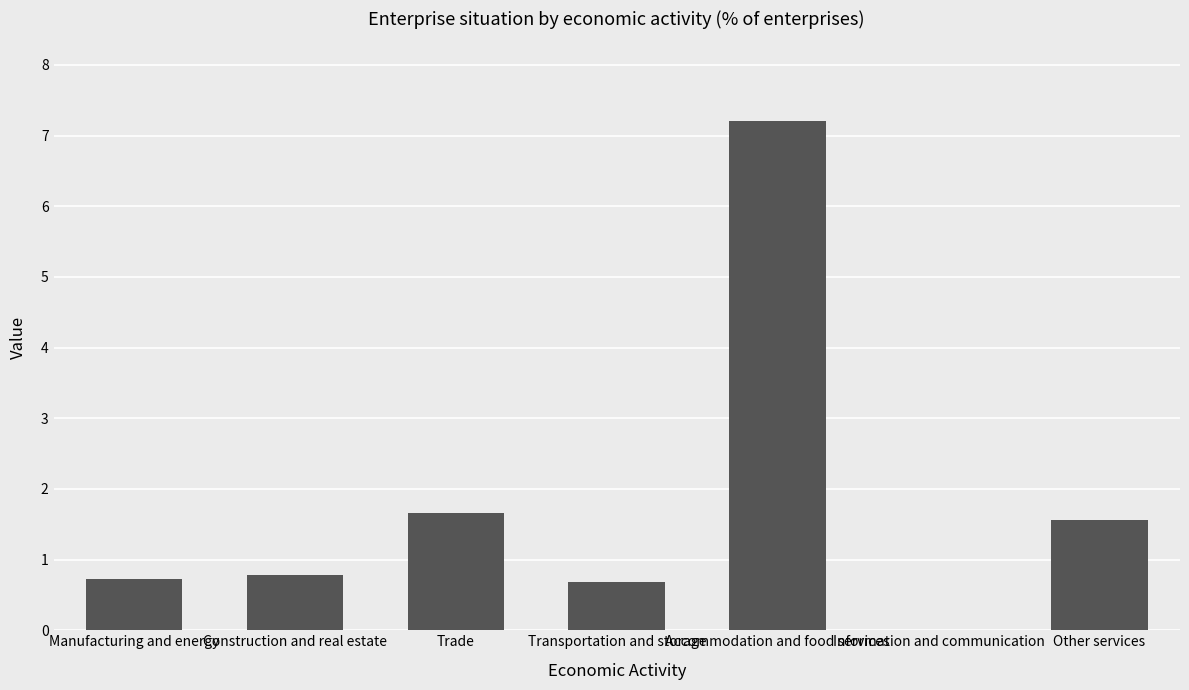

What is the difference between the values at Trade and Accommodation and food services?

5.5